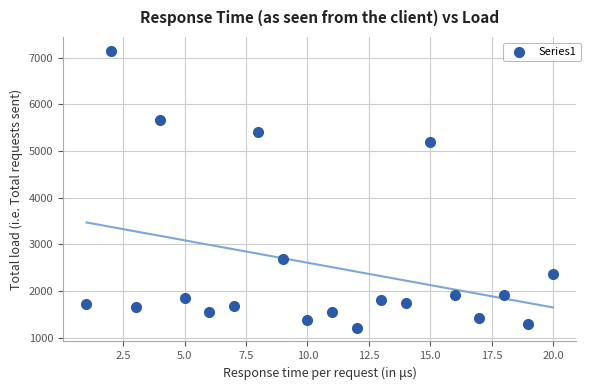

What Y value in the scatter plot is closest to 4182?

5190.7